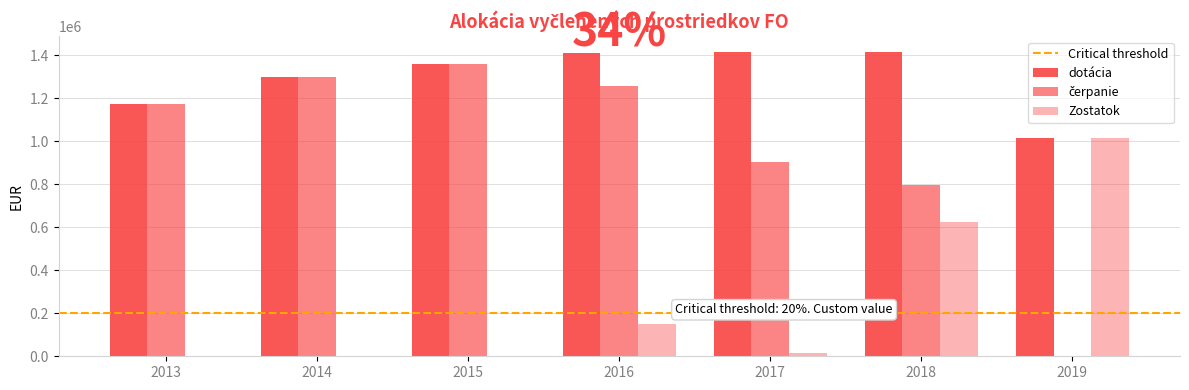

Reading right to left, list all the values displayed in this chart.

dotácia: 2019=1017000.0	2018=1417000.0	2017=1417000.0	2016=1411000.0	2015=1359548.0	2014=1299702.0	2013=1171042.0
čerpanie: 2019=540.7	2018=794457.6	2017=904487.0	2016=1259000.0	2015=1359548.0	2014=1299702.0	2013=1171042.0
Zostatok: 2019=1016459.3	2018=622542.4	2017=17399.0	2016=152000.0	2015=0.0	2014=0.0	2013=0.0